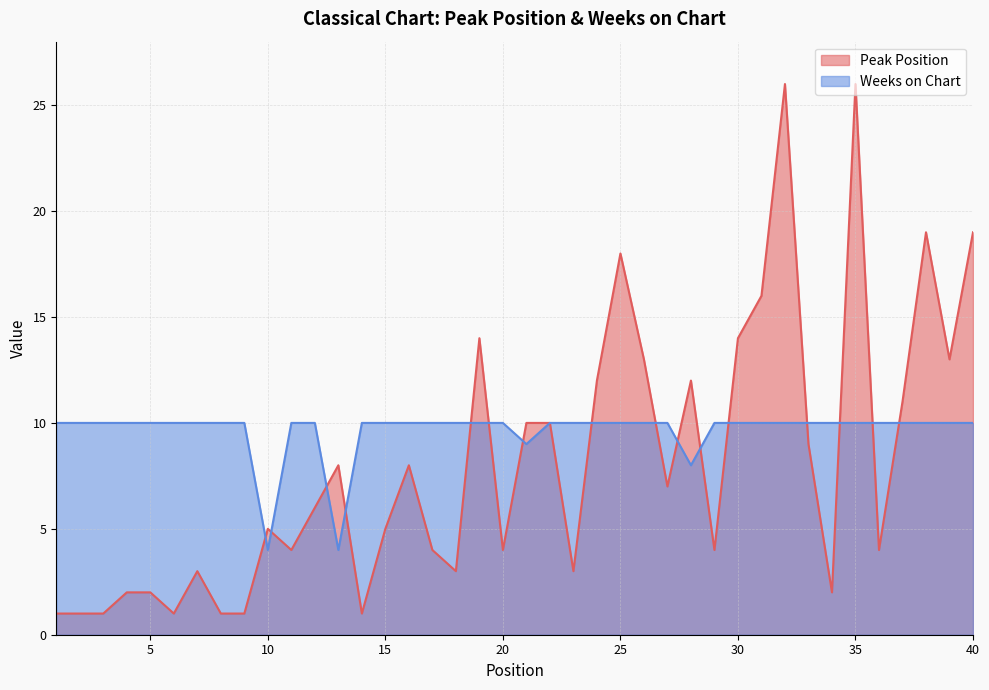

How many intersections are there between Peak Position and Weeks on Chart?

16